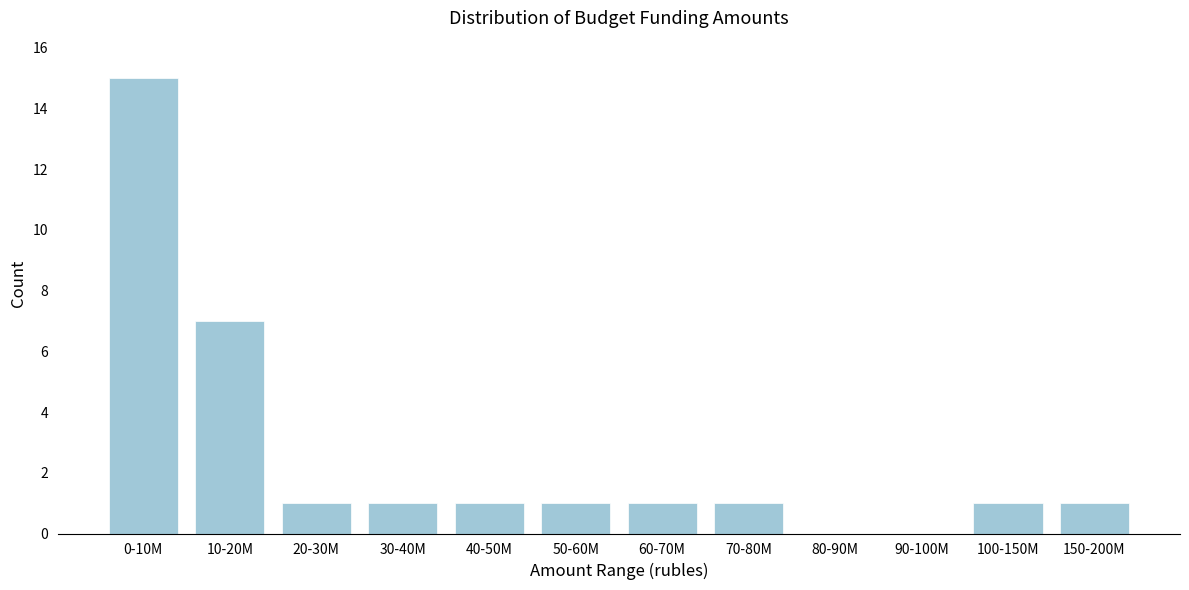

Reading left to right, what are all the values shown in this chart?

0-10M=15	10-20M=7	20-30M=1	30-40M=1	40-50M=1	50-60M=1	60-70M=1	70-80M=1	80-90M=0	90-100M=0	100-150M=1	150-200M=1